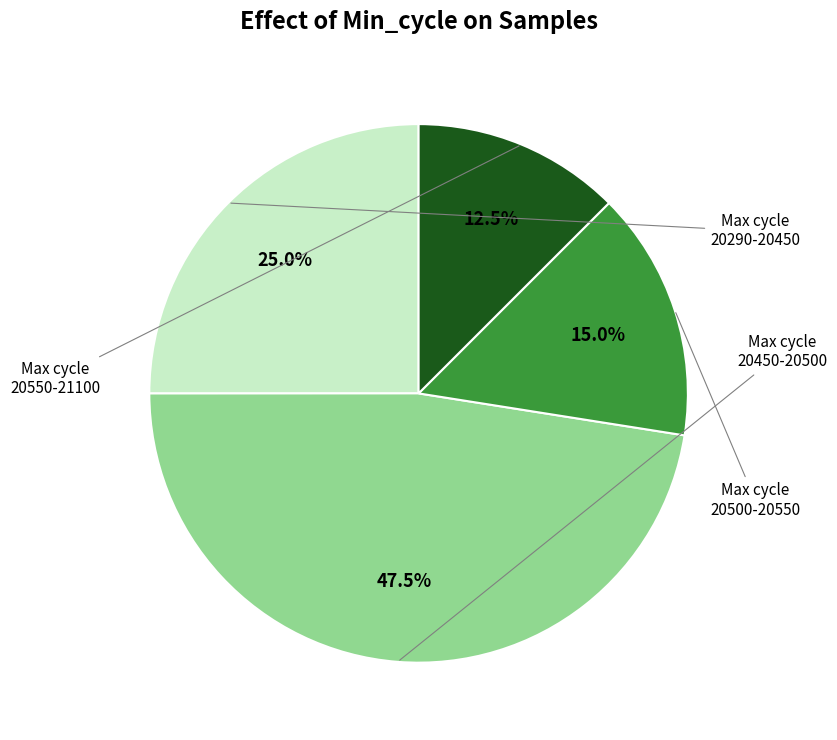

Is there a majority slice in this chart?

No